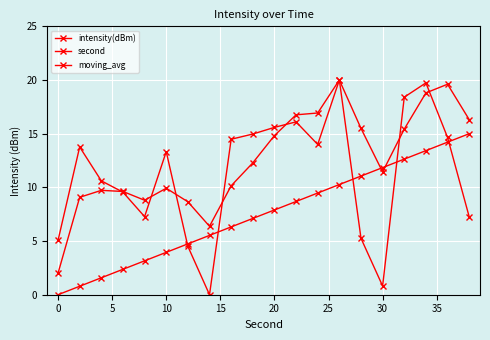

How many data points in moving_avg are above 12?

10